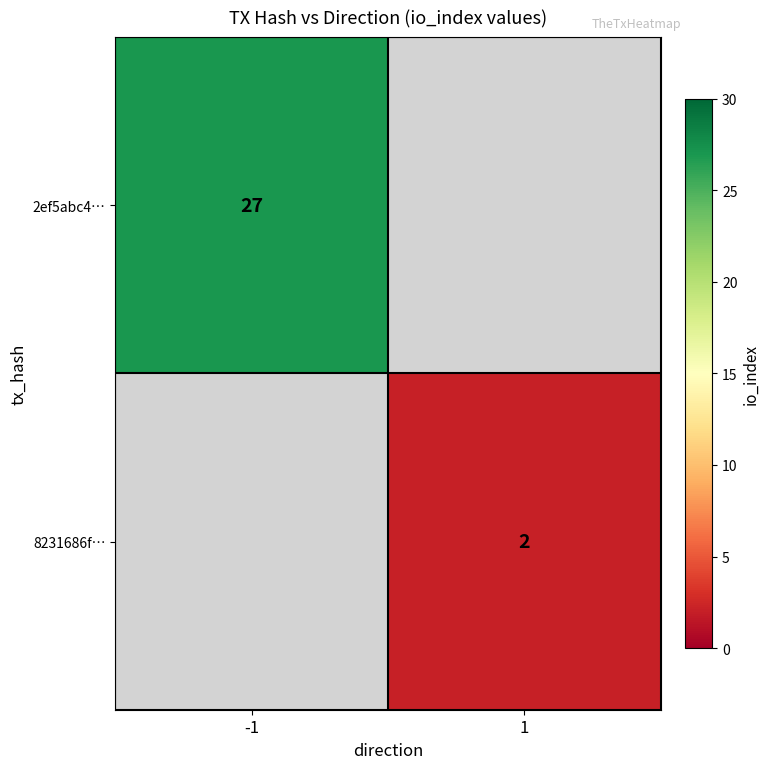

The 8231686f… series shows 1.3 at 1. True or false?

False